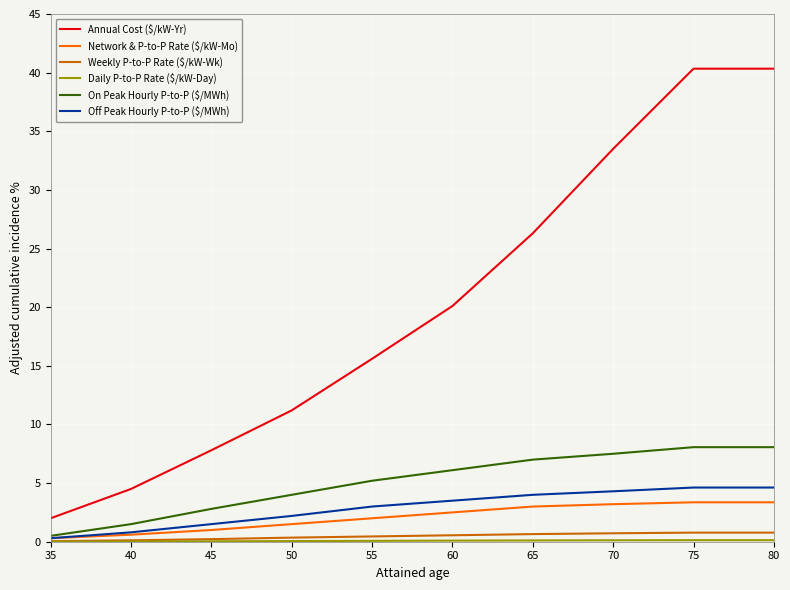

True or false: Annual Cost ($/kW-Yr) has more than 2 points higher than both neighbors.

False